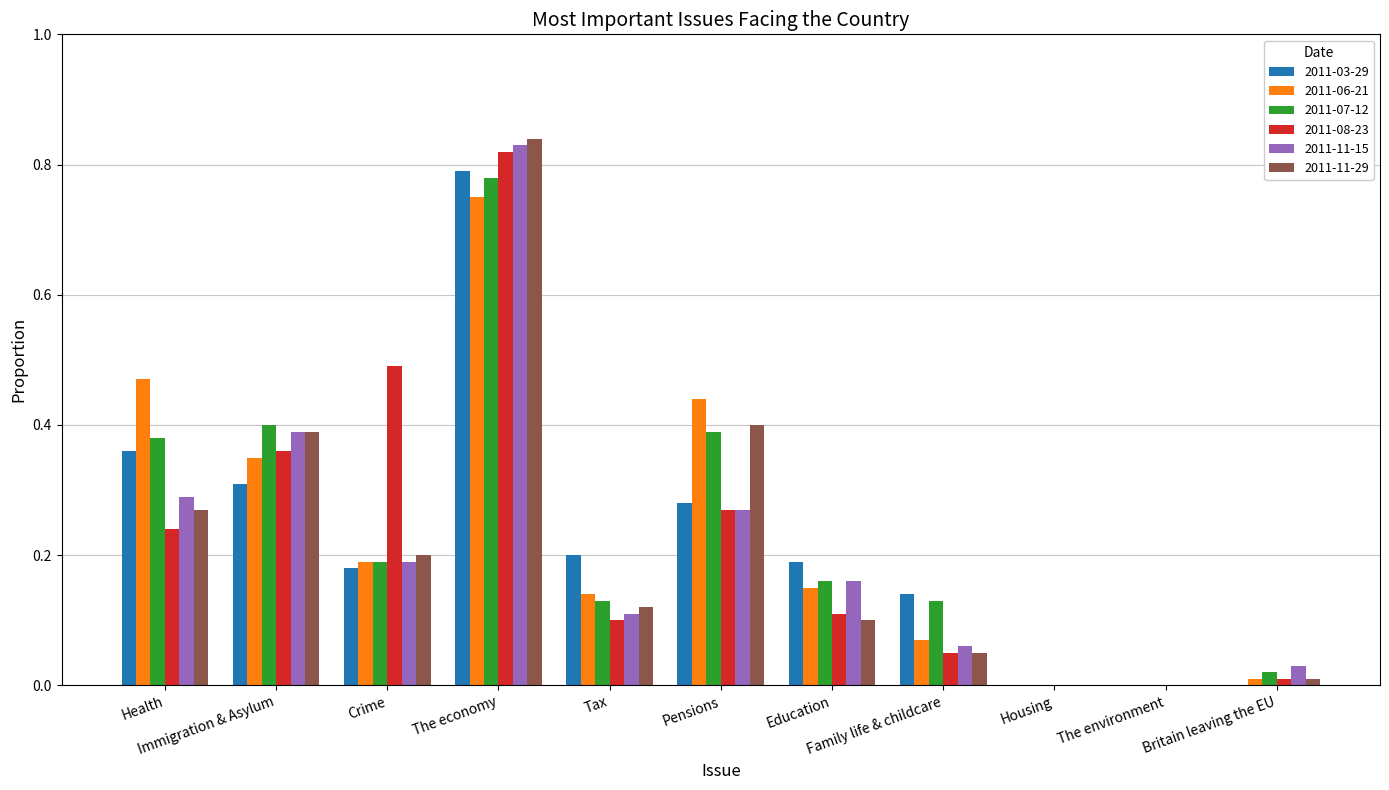

Are the bars grouped side by side (vs. stacked)?

Yes